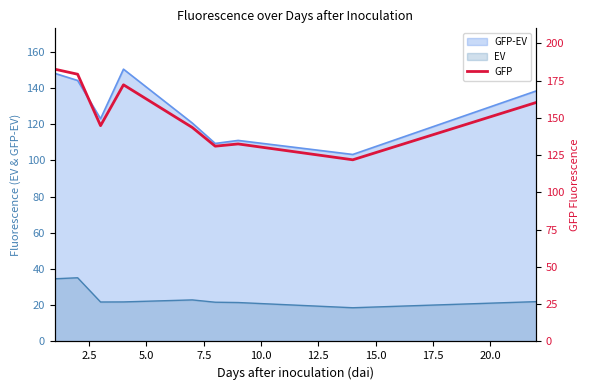

How many points are higher than both their immediate neighbors (excluding endpoints)?

2